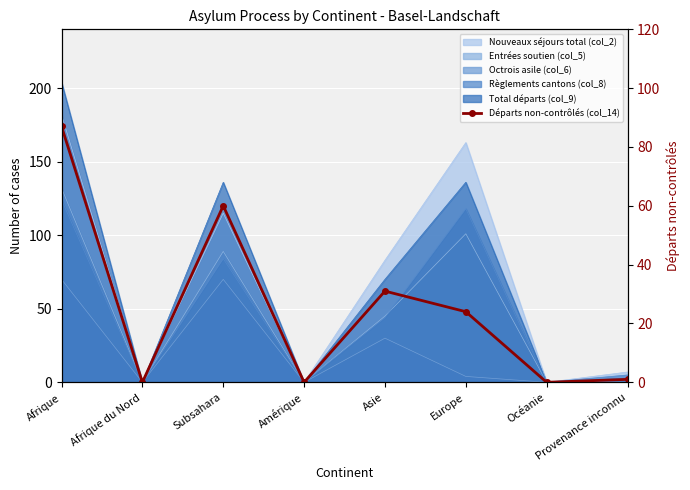

What is the sum of all values?

203